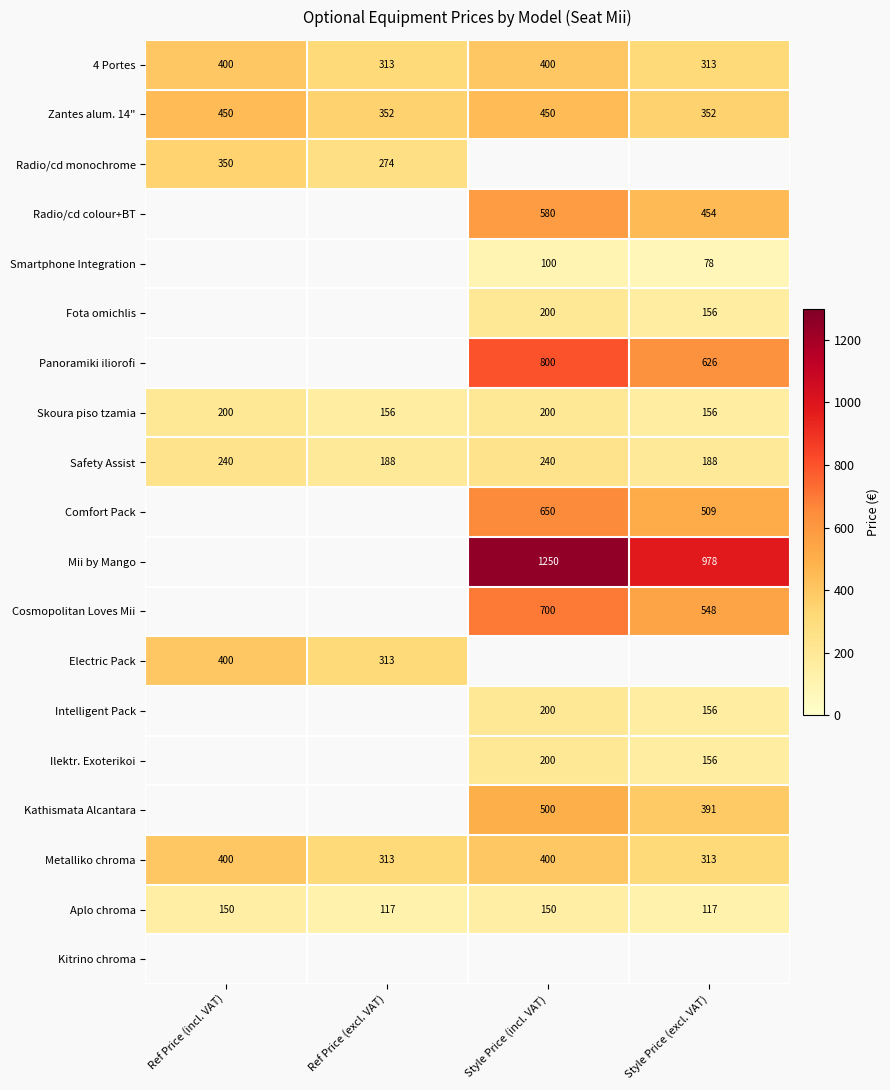

At how many categories does at least one series exceed 1183?

1